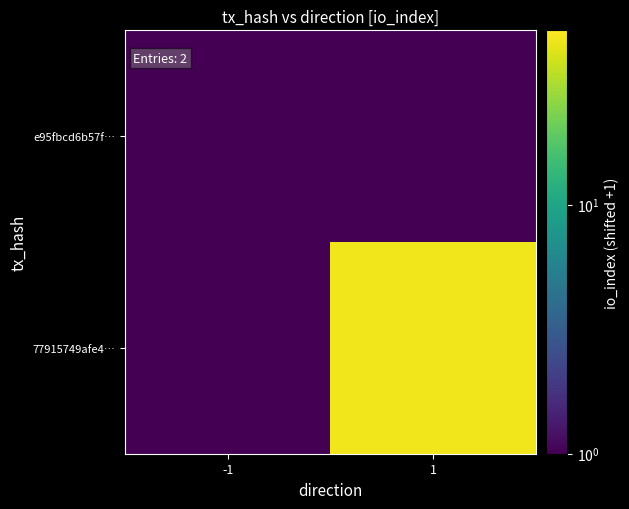

At how many categories does at least one series exceed 40?

1